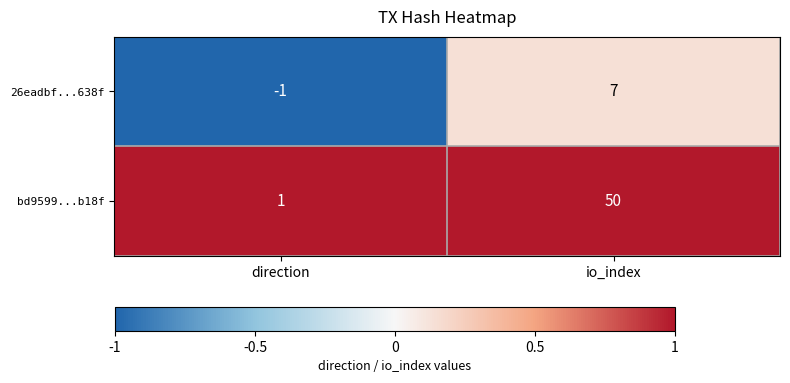

The value of bd9599...b18f at io_index is 65. True or false?

False